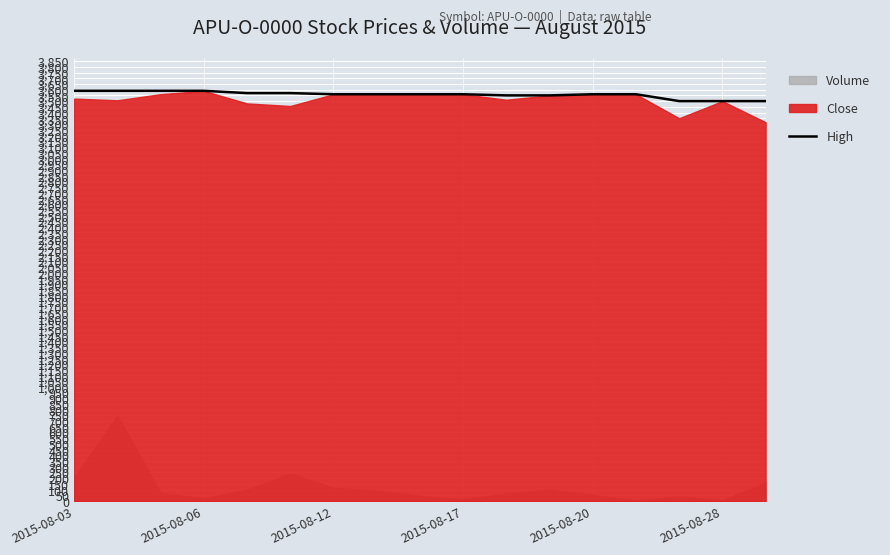

At which label does the data first exceed 3560?

2015-08-03